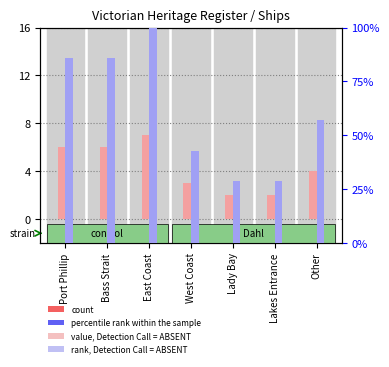

Reading left to right, list all the values displayed in this chart.

count: Port Phillip=6.0	Bass Strait=6.0	East Coast=7.0	West Coast=3.0	Lady Bay=2.0	Lakes Entrance=2.0	Other=4.0
percentile rank within the sample: Port Phillip=85.7	Bass Strait=85.7	East Coast=100.0	West Coast=42.9	Lady Bay=28.6	Lakes Entrance=28.6	Other=57.1